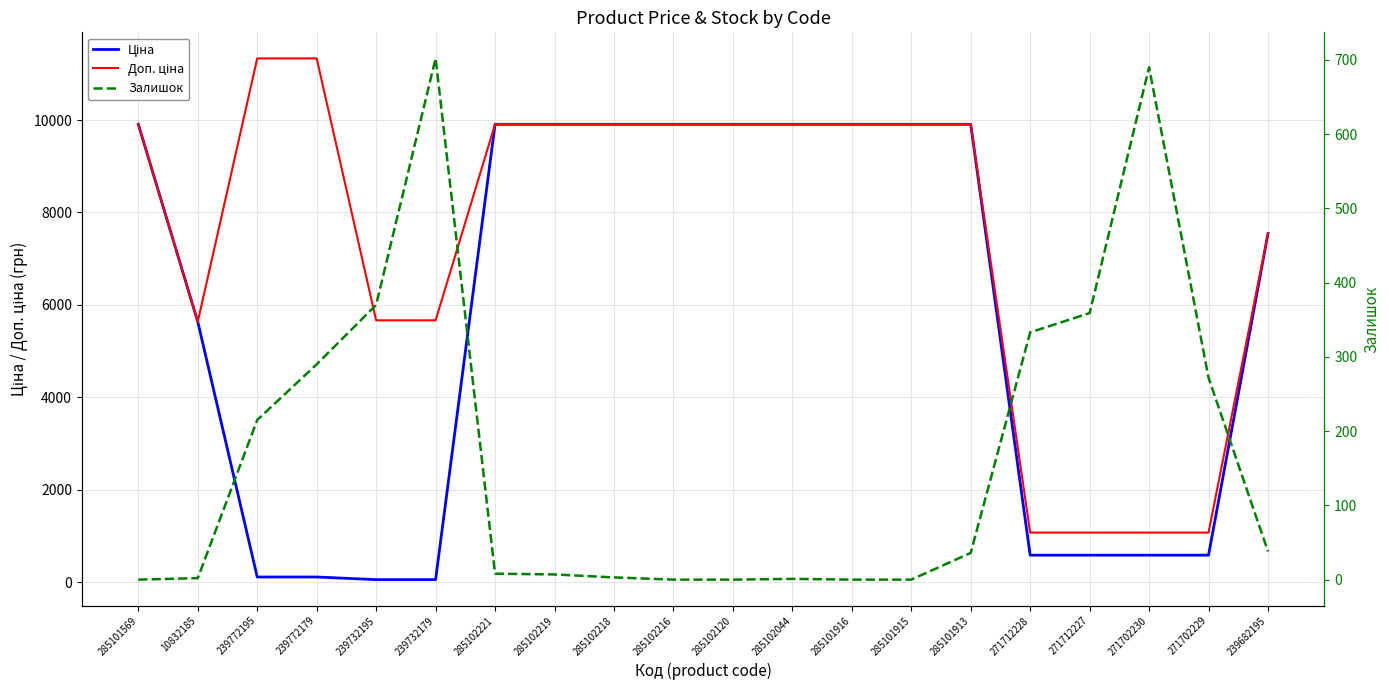

List the labels in order of Доп. ціна value, smallest first.

271712228, 271712227, 271702230, 271702229, 10832185, 239732195, 239732179, 239682195, 285101569, 285102221, 285102219, 285102218, 285102216, 285102120, 285102044, 285101916, 285101915, 285101913, 239772195, 239772179